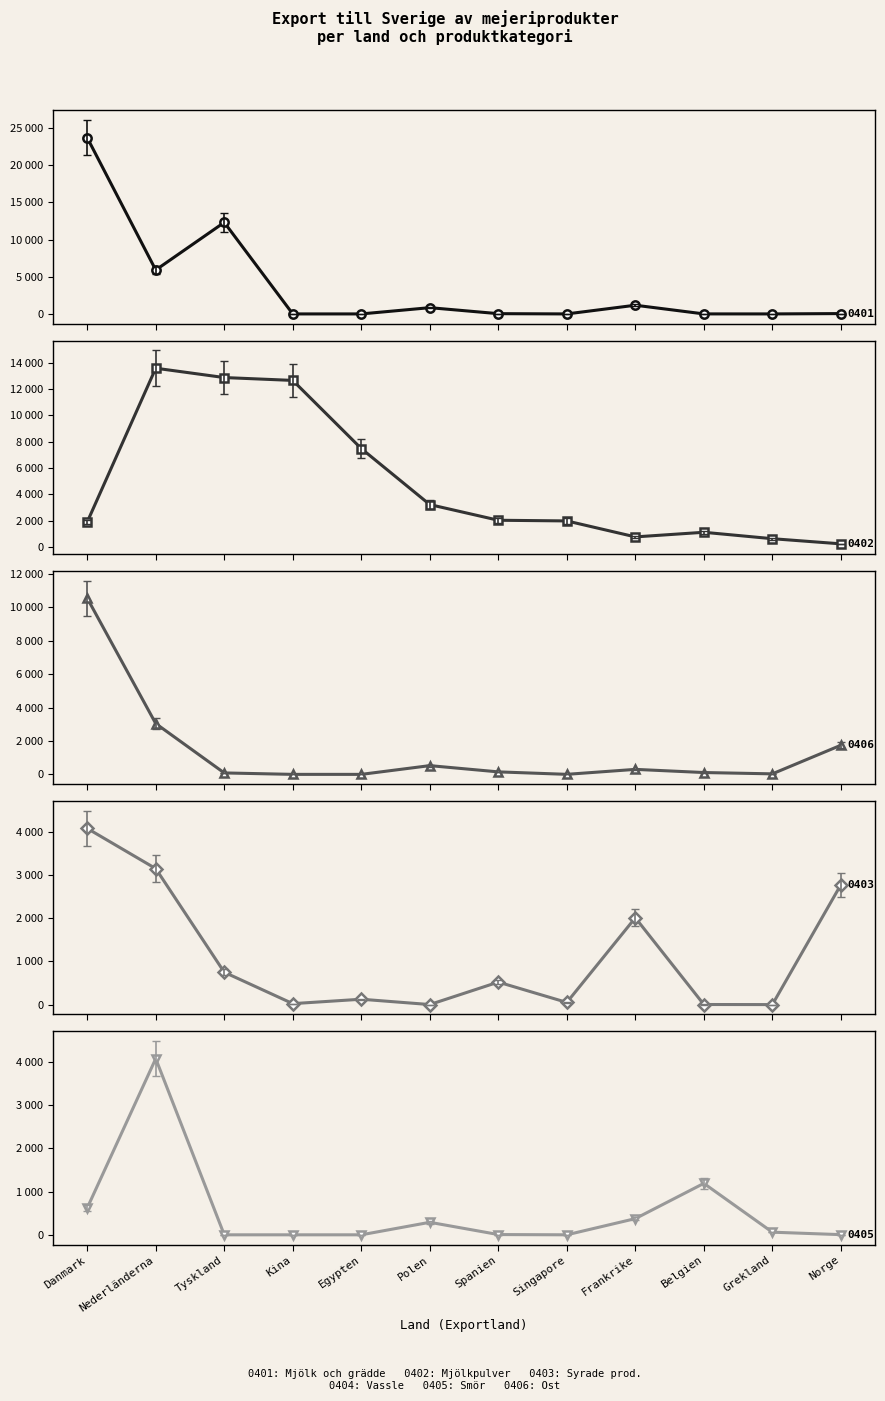

What is the difference between the maximum and minimum values in the 0403 (Syrade mejeriprodukter) series?

4073